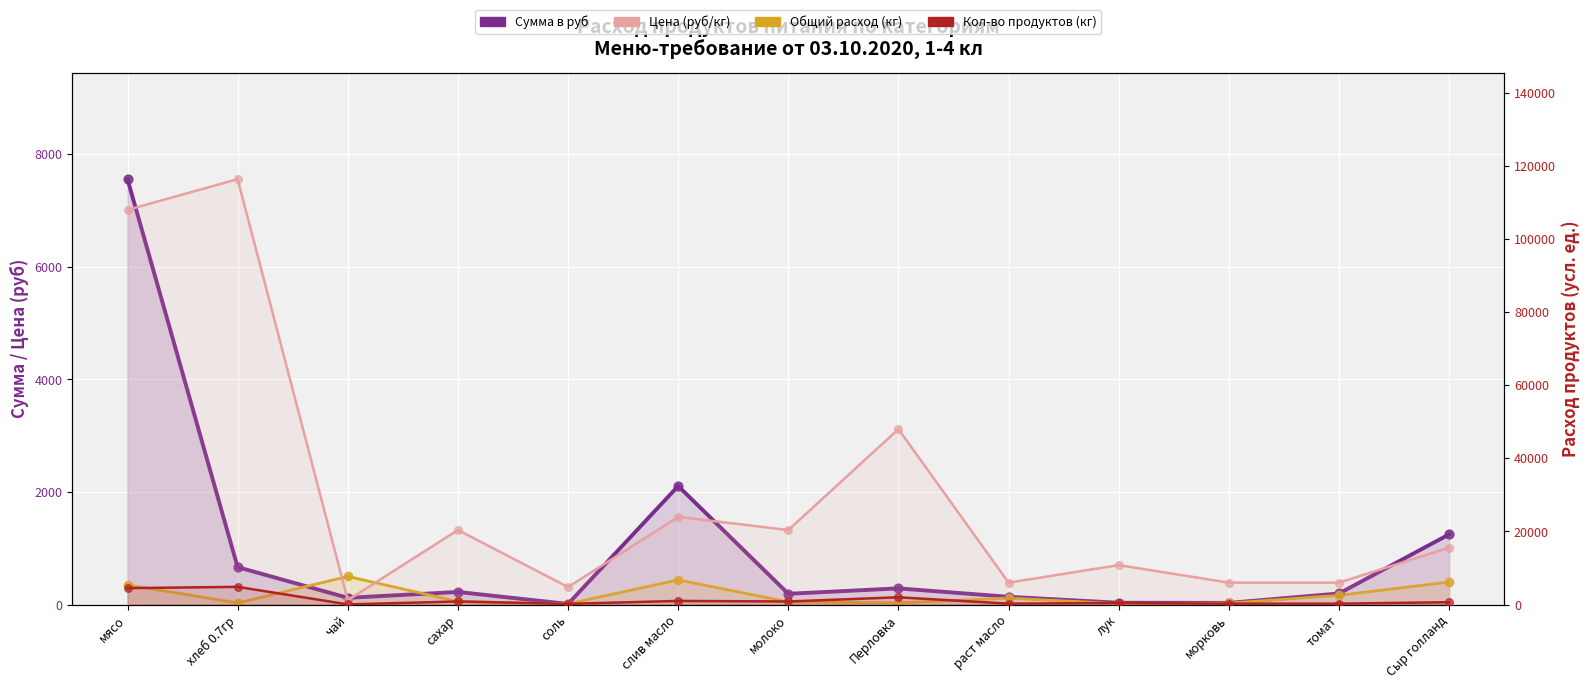

At how many categories does at least one series exceed 39178?

3